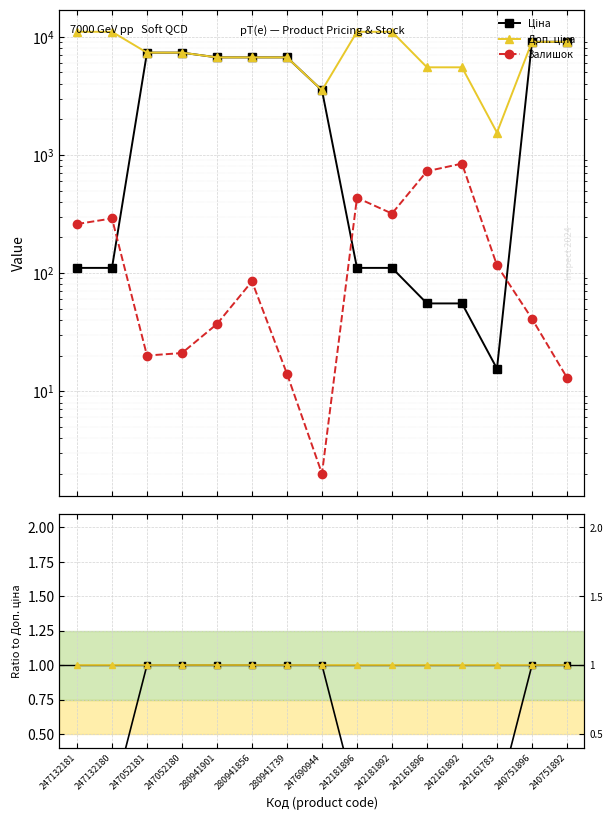

Between 247132180 and 280941856, which series saw the biggest shift?

Ціна